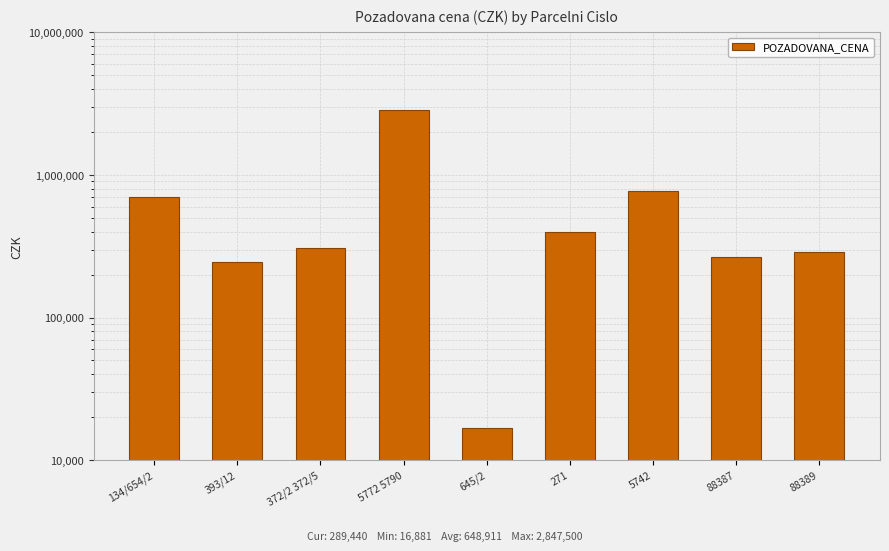

How many series are shown in this chart?

1